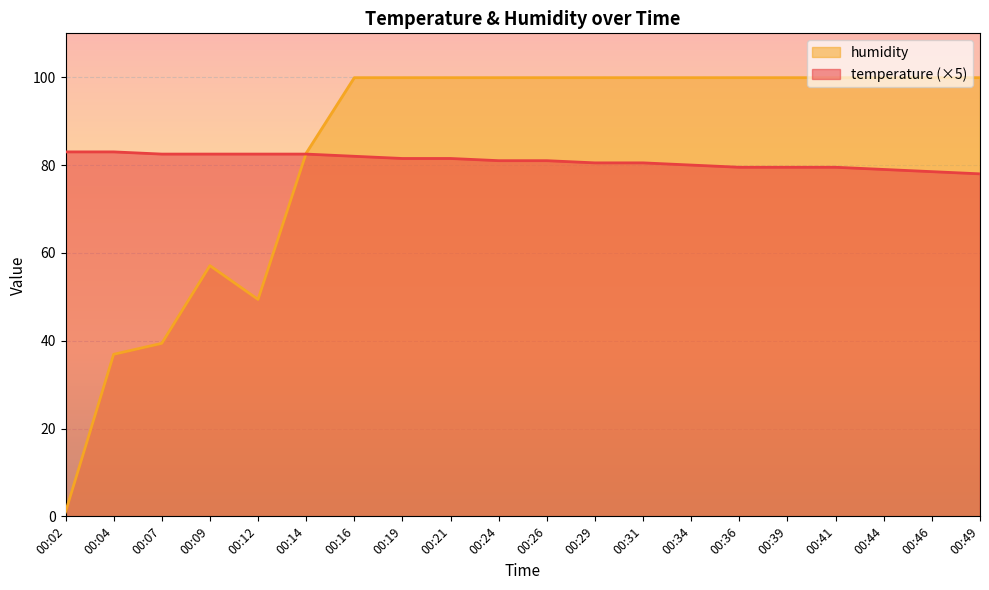

What is the maximum value shown in the chart?

99.9